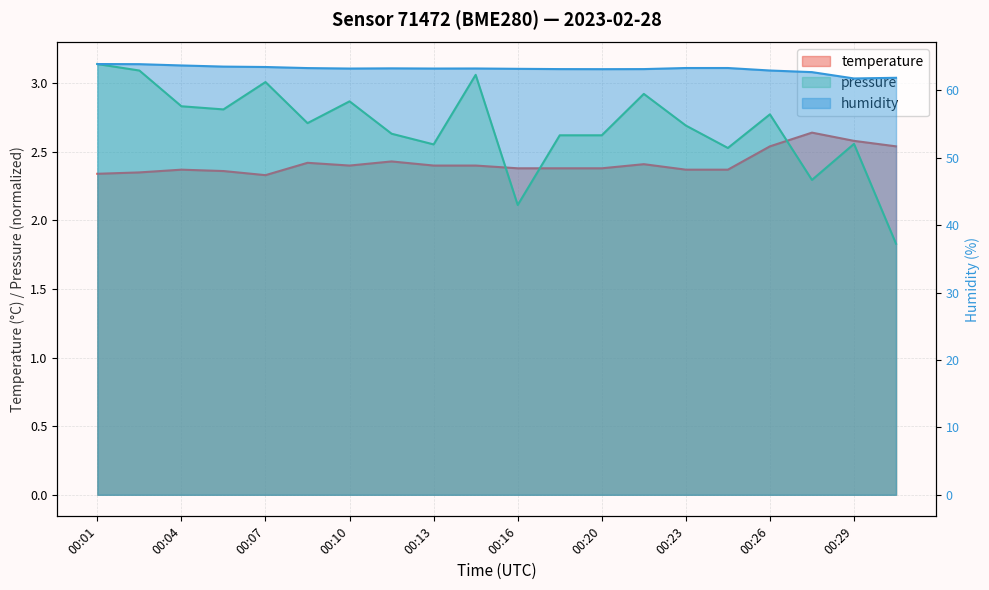

Between 00:17 and 00:20, which is larger?

00:20